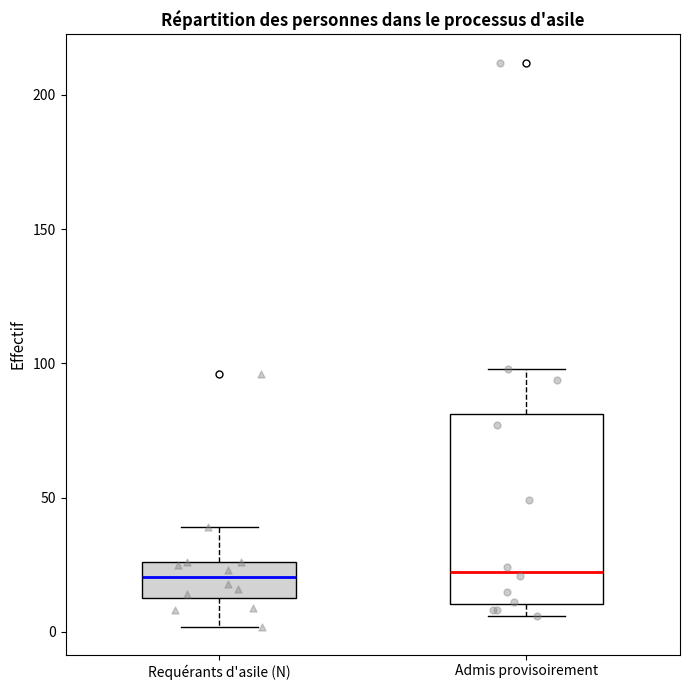

Which box is the tallest, from its lower edge to its upper edge?

Admis provisoirement